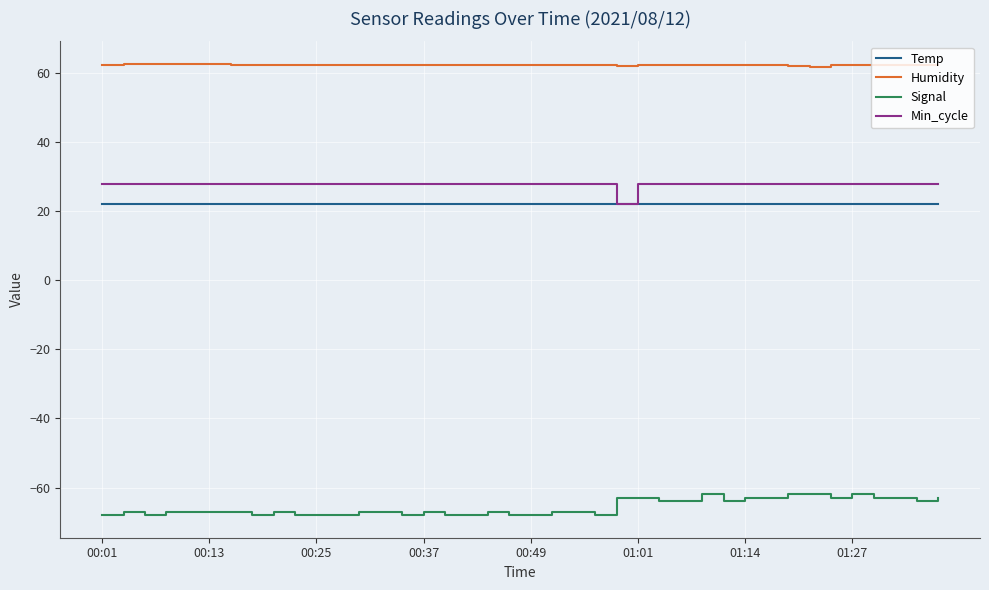

Which series has the largest total across all categories?

Humidity